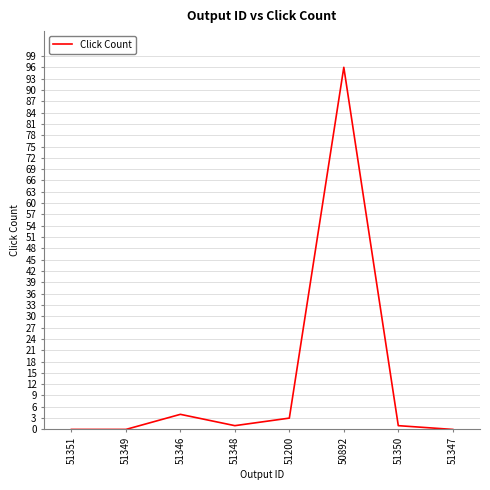

How many categories are shown in the chart?

8